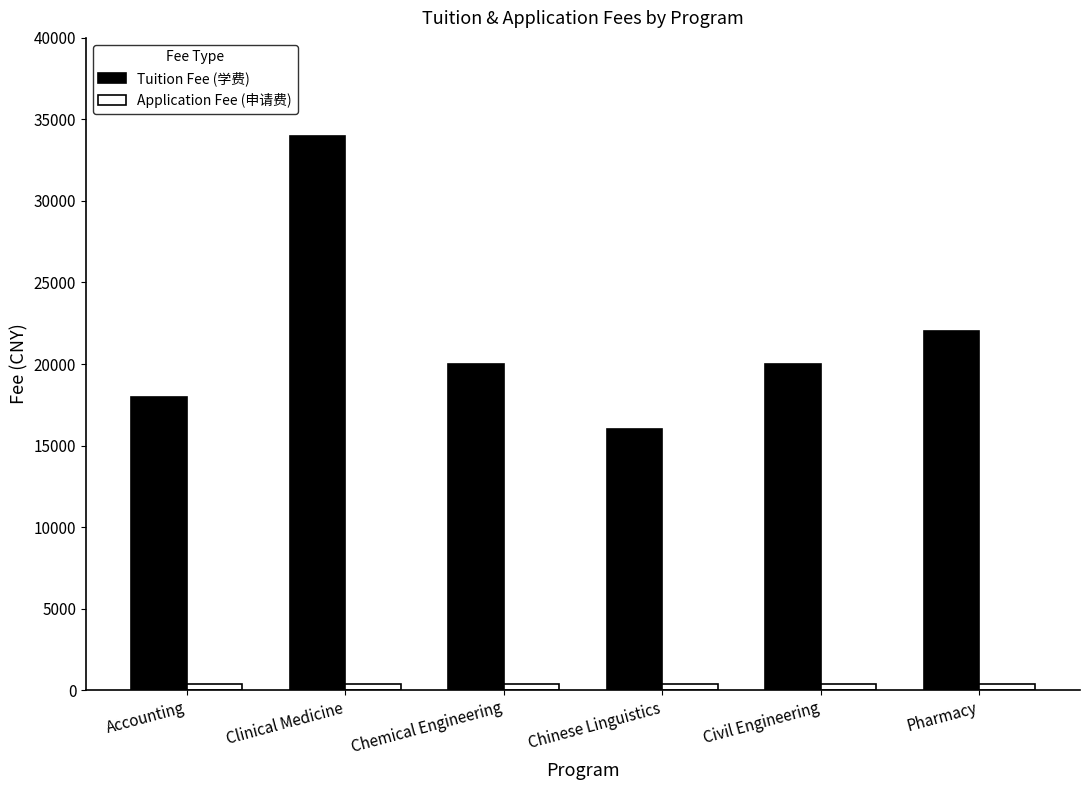

Rank the series by their average value, from highest to lowest.

Tuition Fee (学费), Application Fee (申请费)